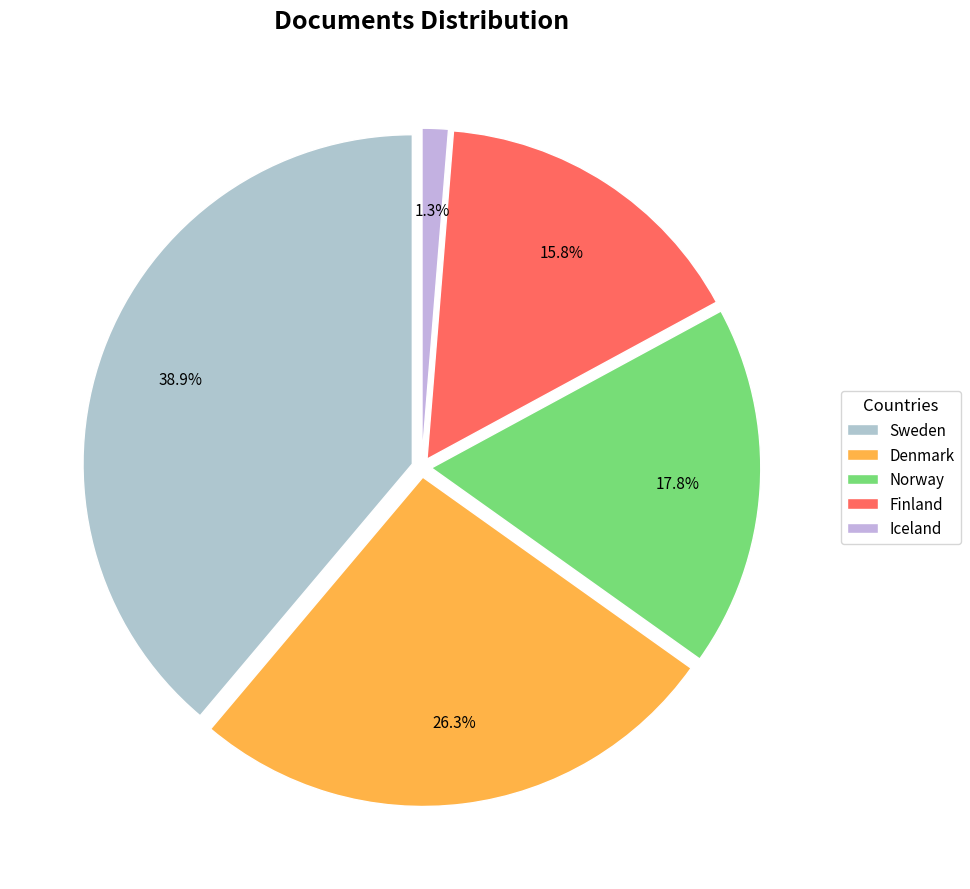

What is the largest slice in the pie chart?

Sweden